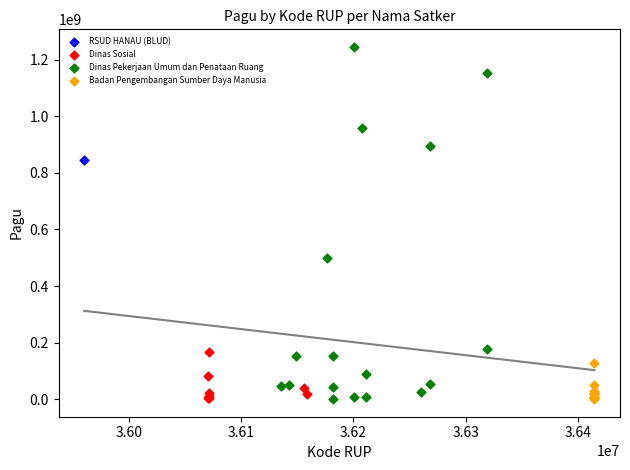

What are all the series names shown in the legend?

RSUD HANAU (BLUD), Dinas Sosial, Dinas Pekerjaan Umum dan Penataan Ruang, Badan Pengembangan Sumber Daya Manusia